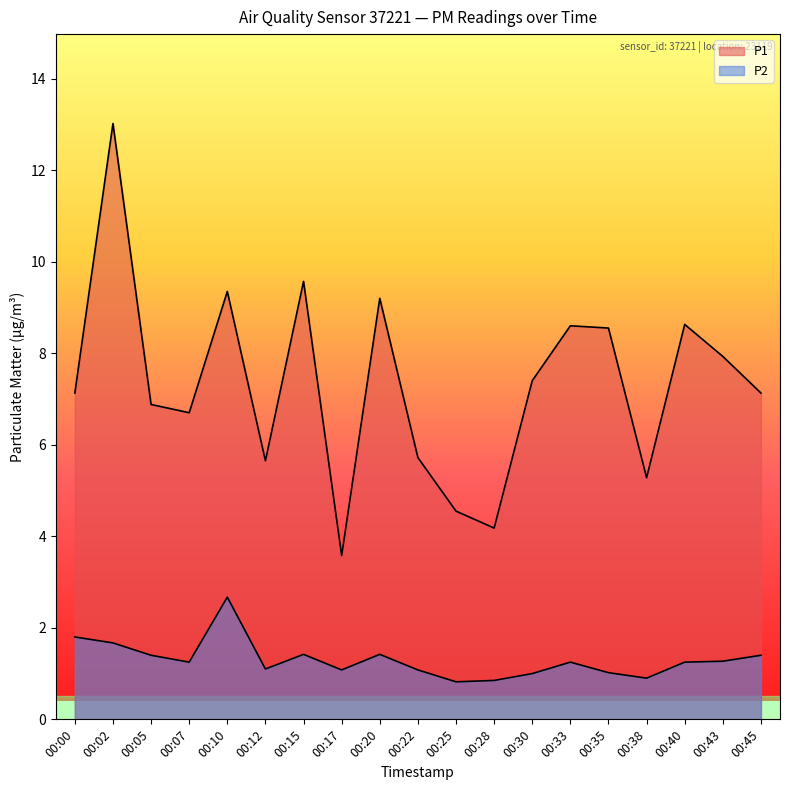

Reading right to left, transcribe all the data shown in this chart.

P1: 7.1	7.9	8.6	5.3	8.6	8.6	7.4	4.2	4.5	5.7	9.2	3.6	9.6	5.7	9.3	6.7	6.9	13.0	7.1
P2: 1.4	1.3	1.2	0.9	1.0	1.2	1.0	0.8	0.8	1.1	1.4	1.1	1.4	1.1	2.7	1.2	1.4	1.7	1.8